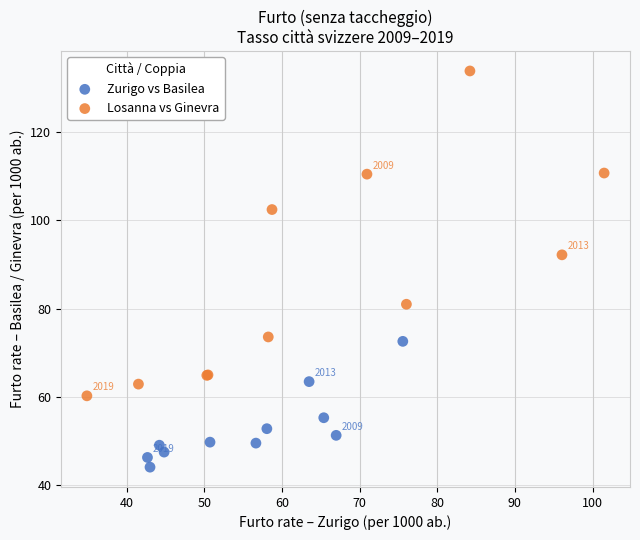

Which series has the widest spread of Y values?

Losanna vs Ginevra